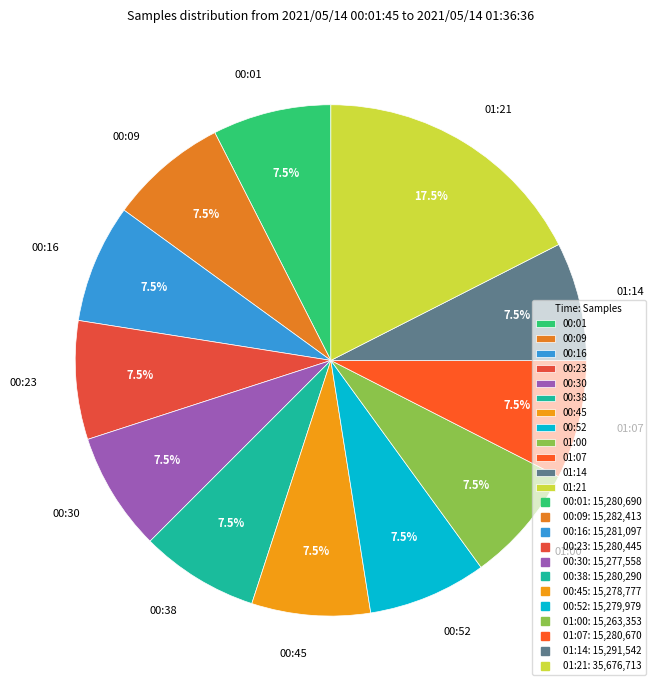

What is the largest slice in the pie chart?

01:21